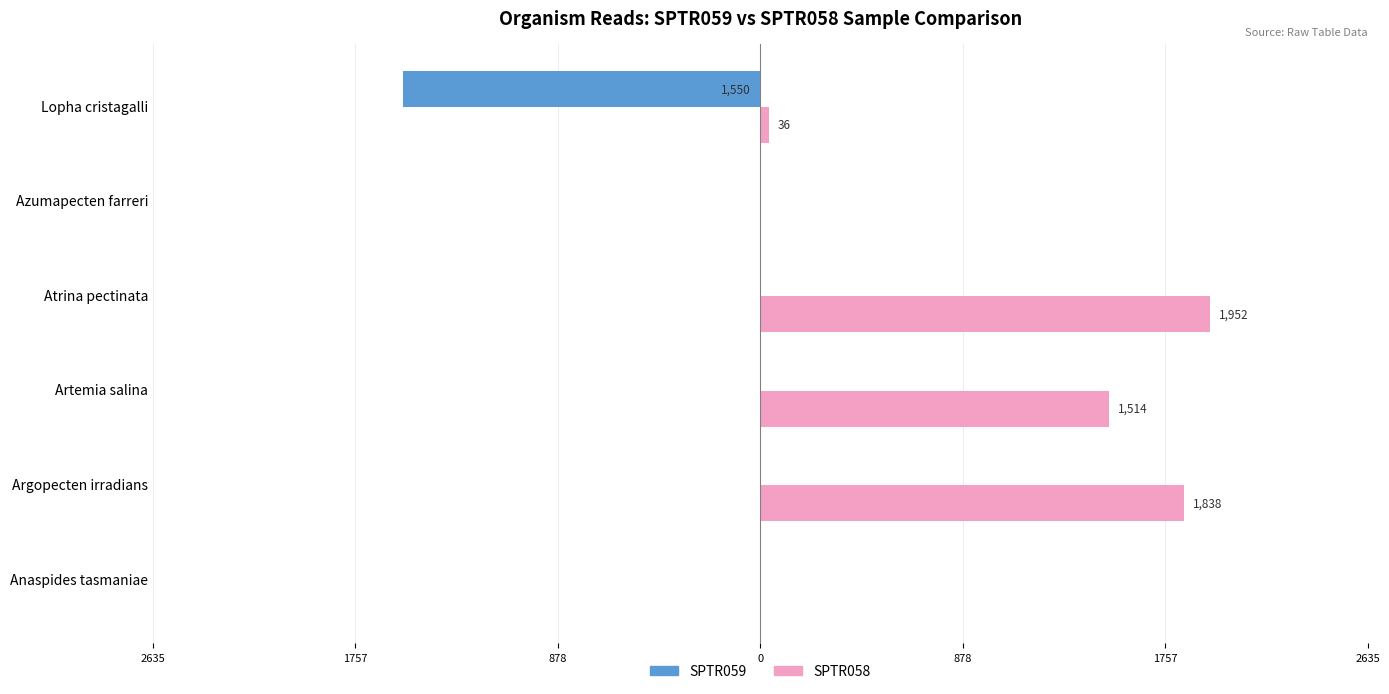

What are all the series names shown in the legend?

SPTR059, SPTR058